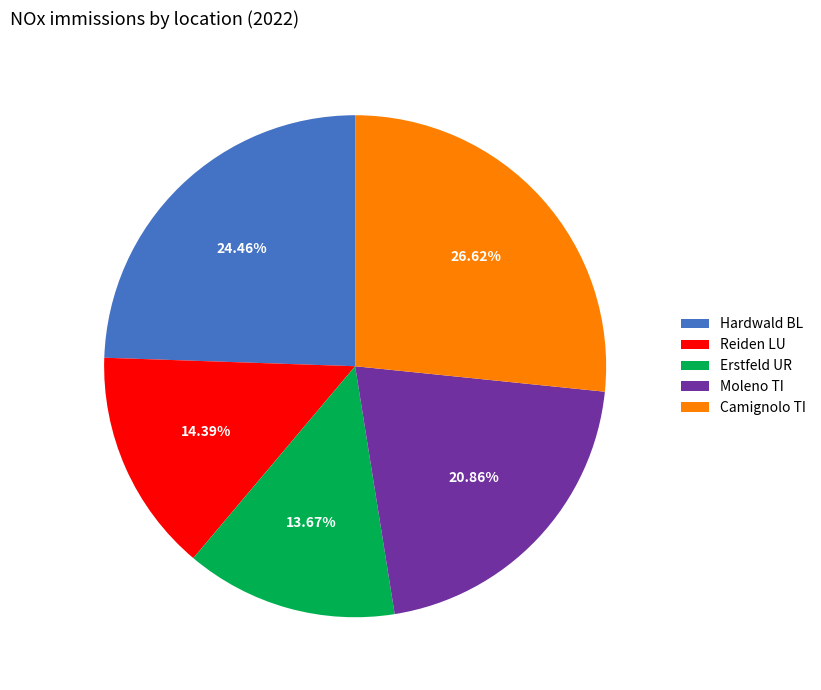

What is the smallest slice in the pie chart?

Erstfeld UR